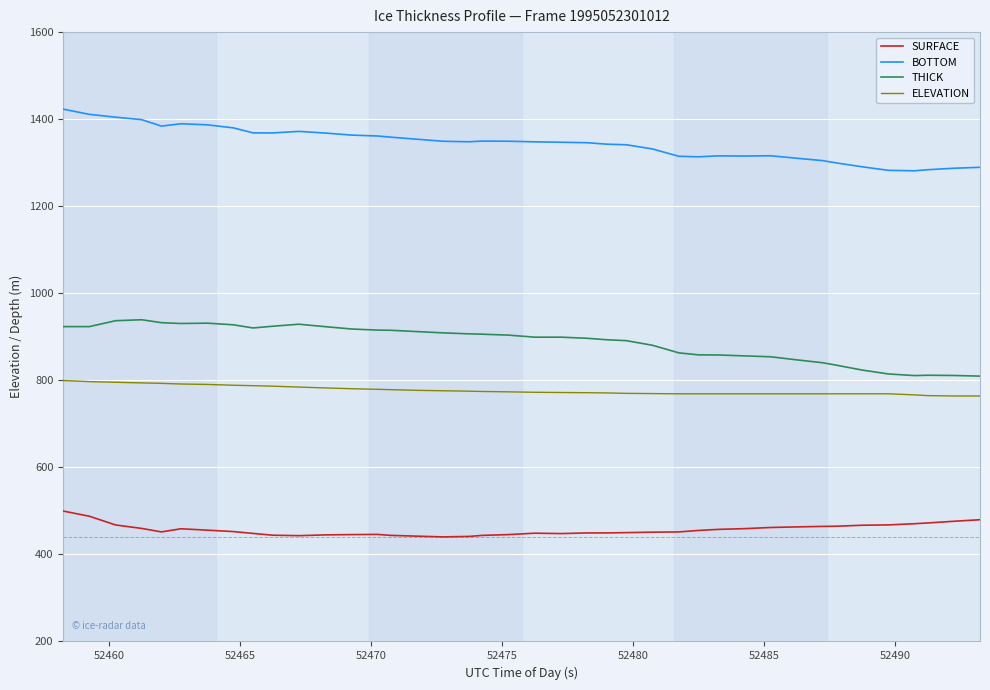

What is the minimum value for BOTTOM?

1281.4